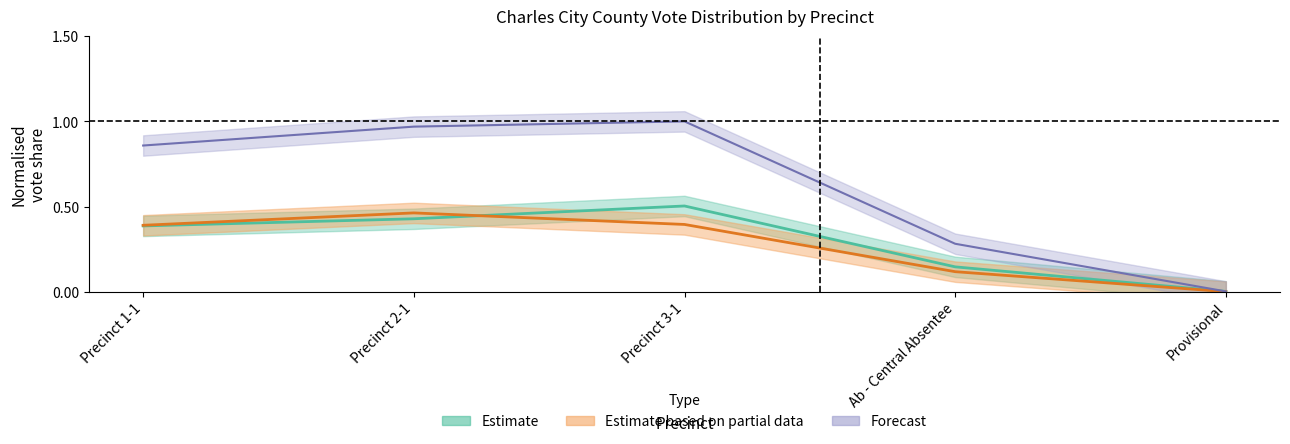

What is the average value of the Edward Dean Branch series?

0.6